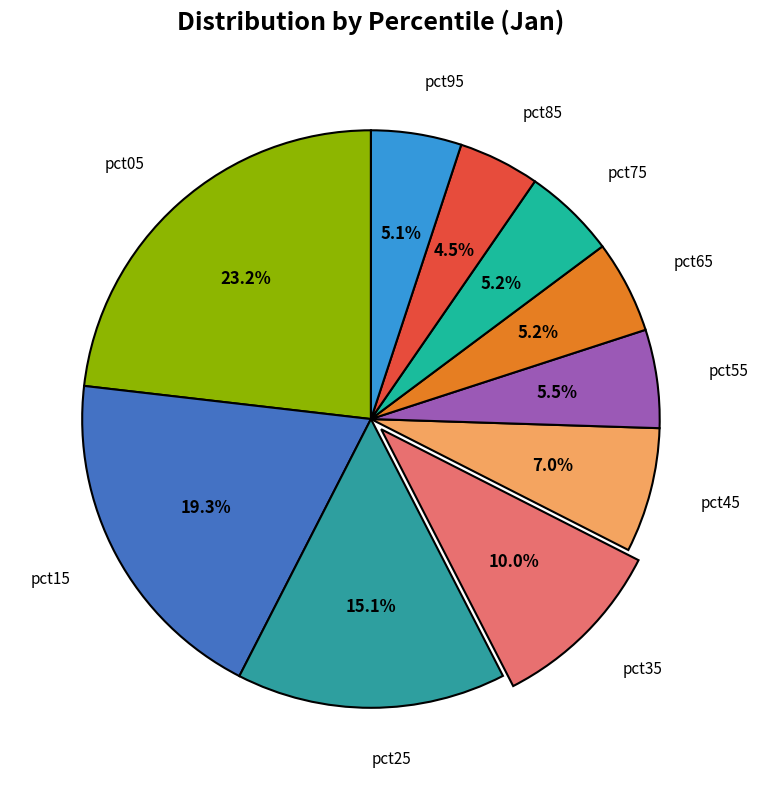

Approximately how many times larger is the value at pct05 compared to pct15?

1.2